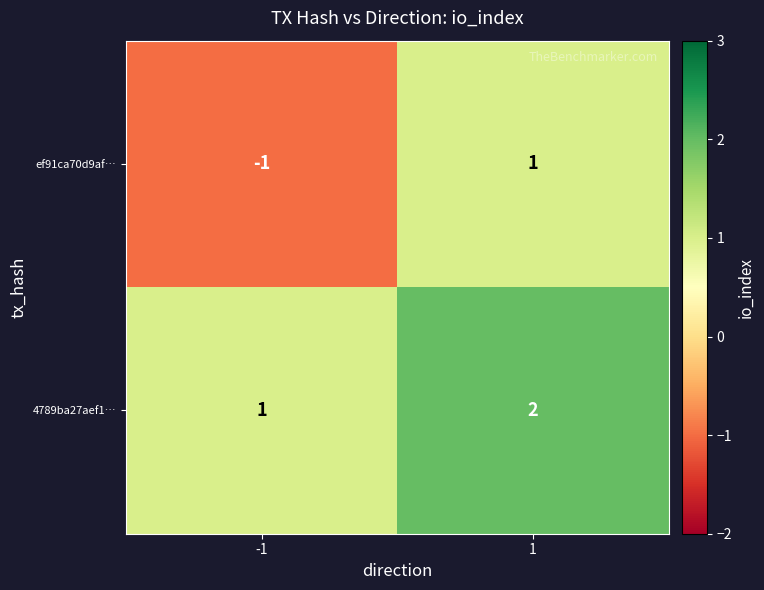

Reading left to right, transcribe all the data shown in this chart.

ef91ca70d9af…: -1=-1	1=1
4789ba27aef1…: -1=1	1=2